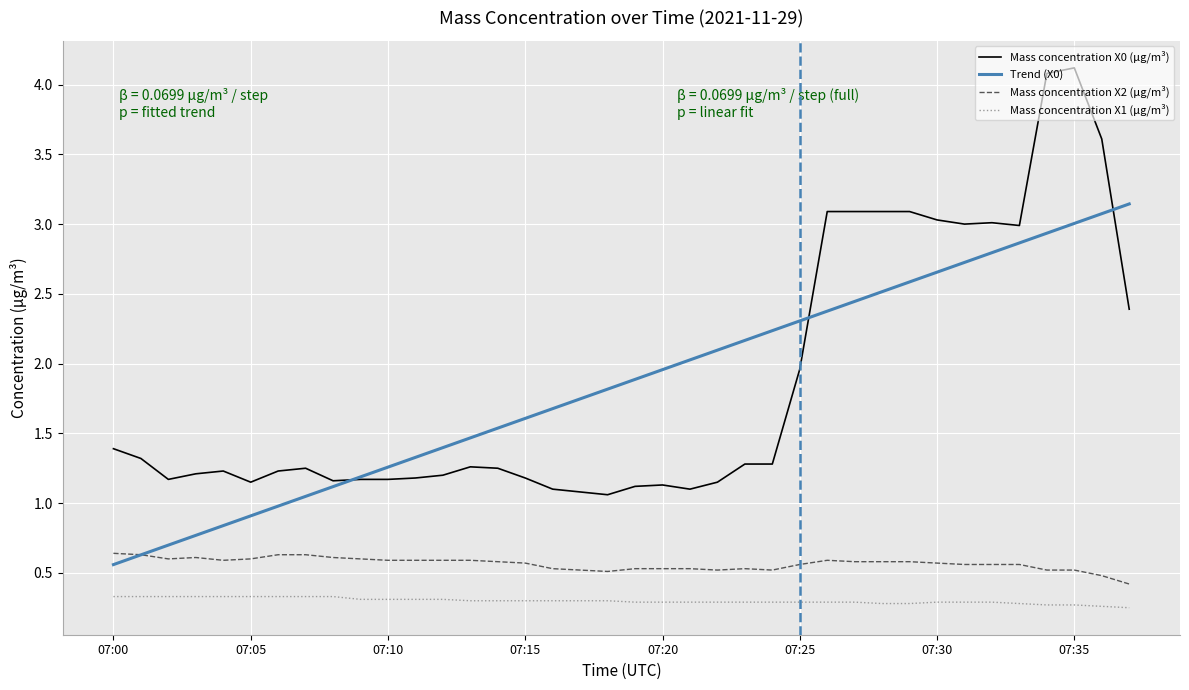

What is the greatest value displayed?

4.1